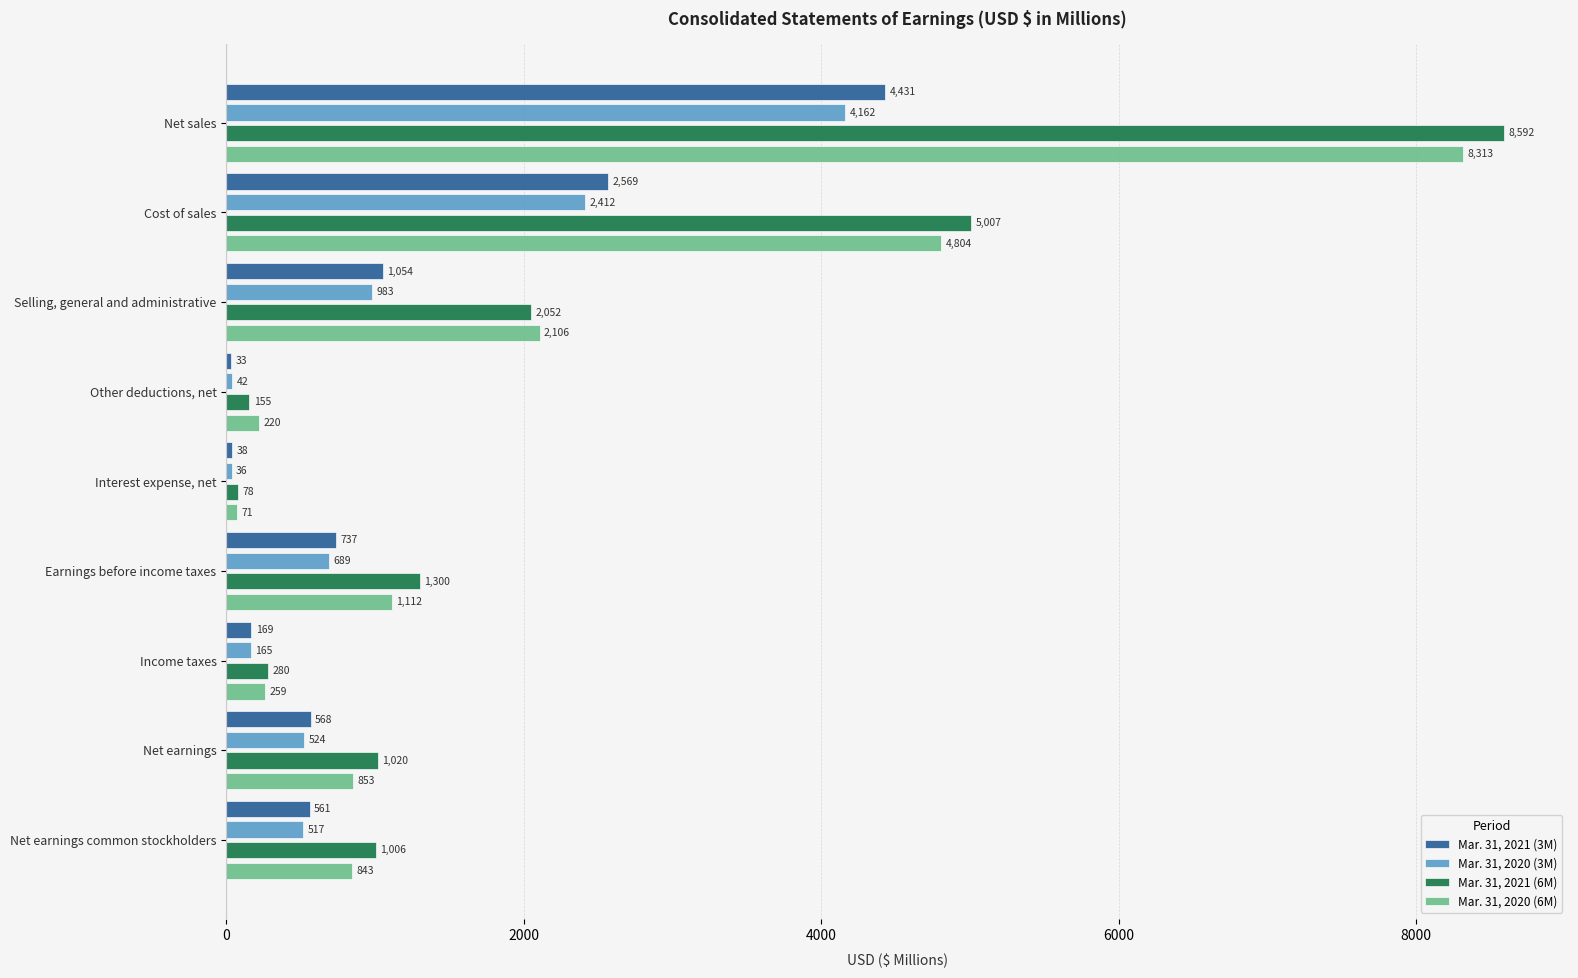

The Mar. 31, 2021 (6M) series shows 8592 at Net sales. True or false?

True